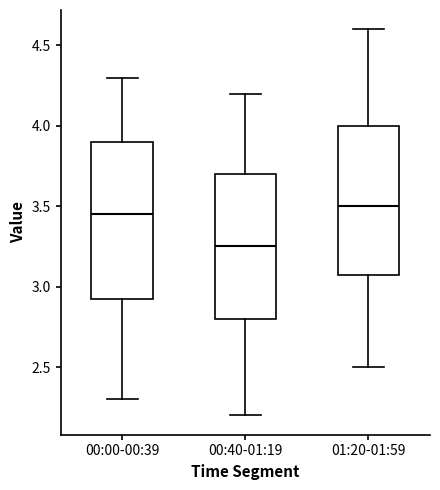

Which box is the tallest, from its lower edge to its upper edge?

00:00-00:39